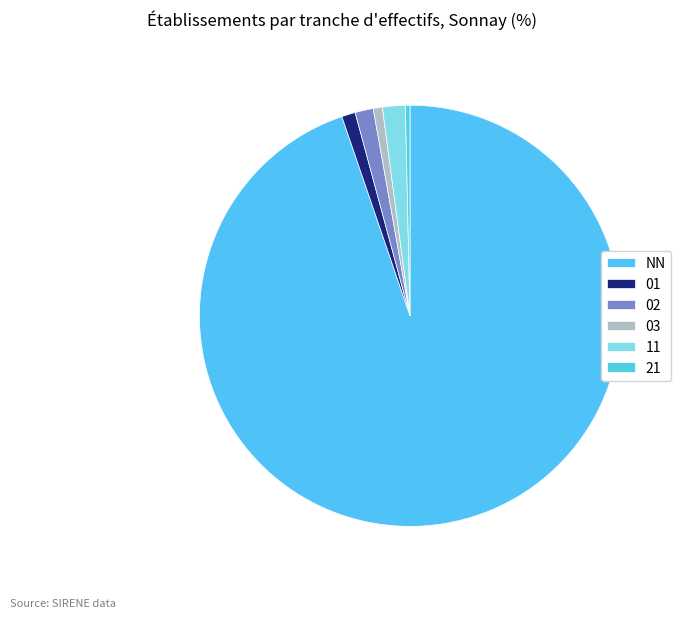

True or false: 03 accounts for 15% of the total.

False